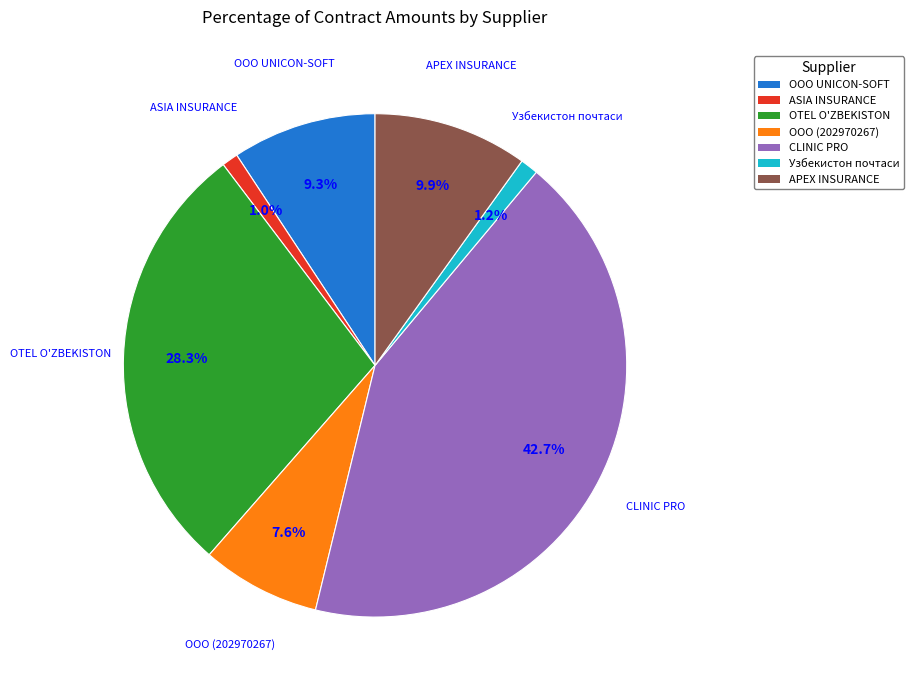

To the nearest percent, what is the difference between the largest and smallest slice percentages?

42%